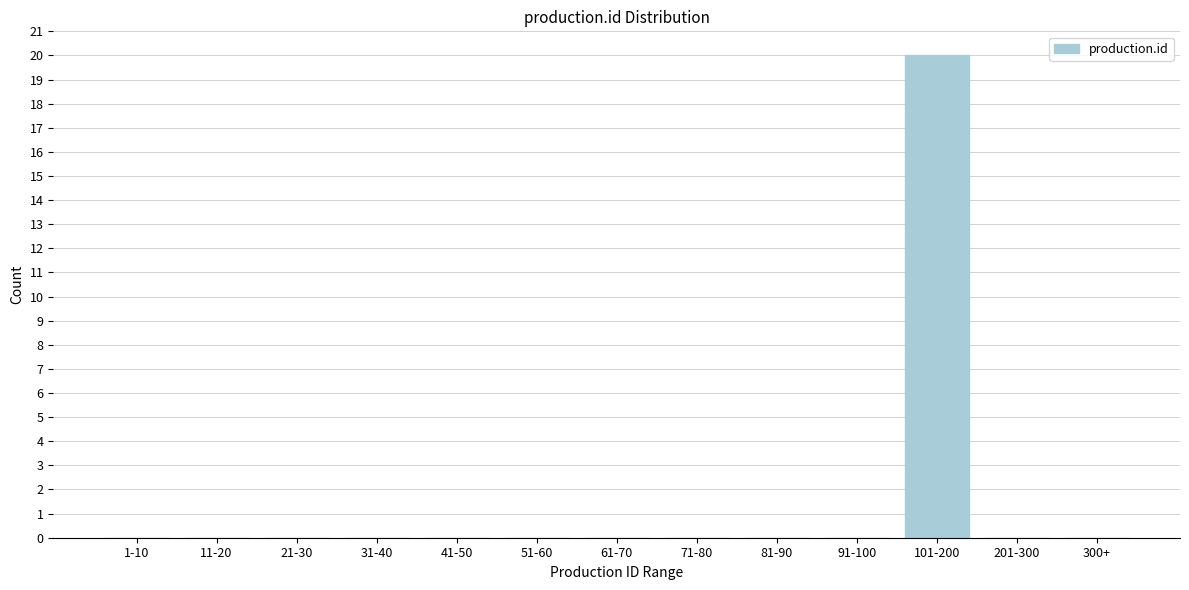

Reading left to right, list all the values displayed in this chart.

1-10=0	11-20=0	21-30=0	31-40=0	41-50=0	51-60=0	61-70=0	71-80=0	81-90=0	91-100=0	101-200=20	201-300=0	300+=0